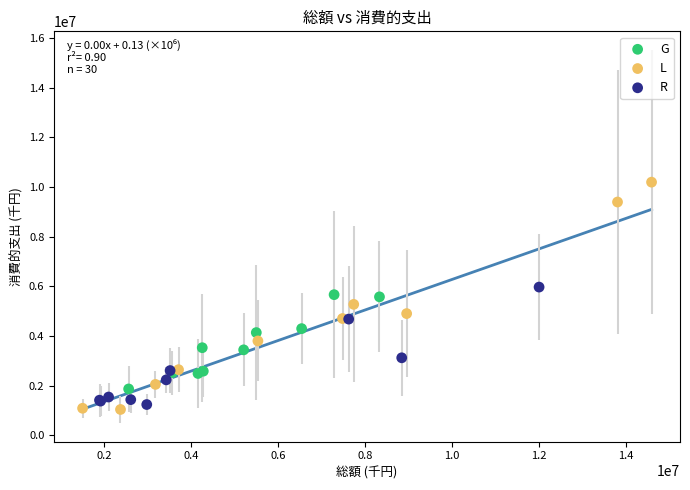

Which series has the widest spread of Y values?

L